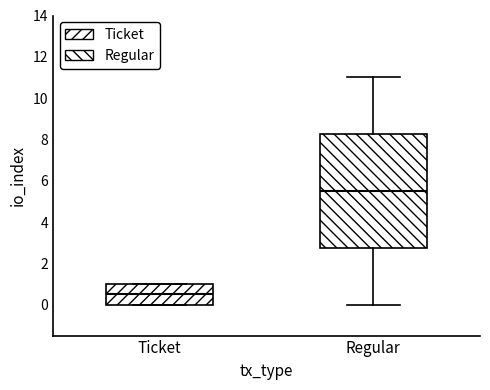

Reading left to right, transcribe this box plot: for each box, give where its median line is, the range the box spans, and where its two whiskers end, as read against the y-axis. The values are not printed on the chart, so give them approximately, as read against the axis.

Ticket: median 0.6, box 0.0 to 1.0, whiskers 0.0 to 1.0
Regular: median 5.6, box 2.8 to 8.2, whiskers 0.0 to 11.0